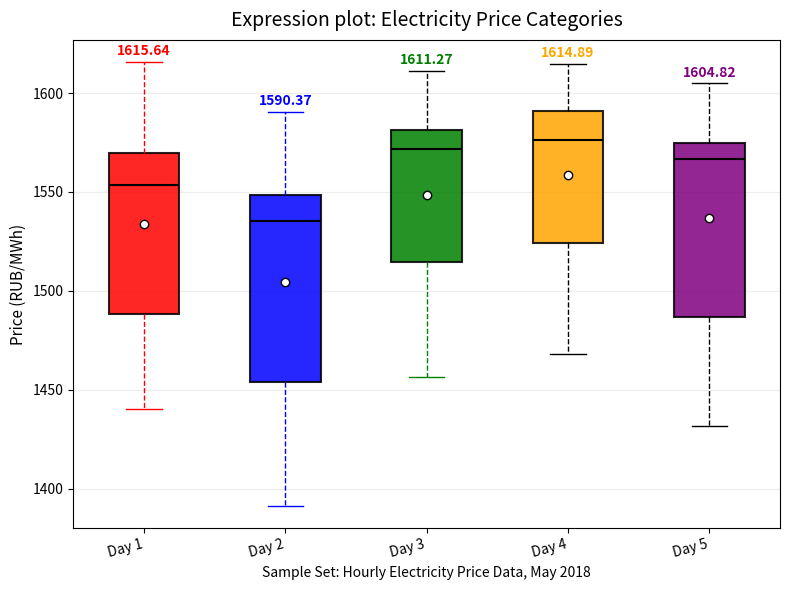

Which box is the tallest, from its lower edge to its upper edge?

Day 2